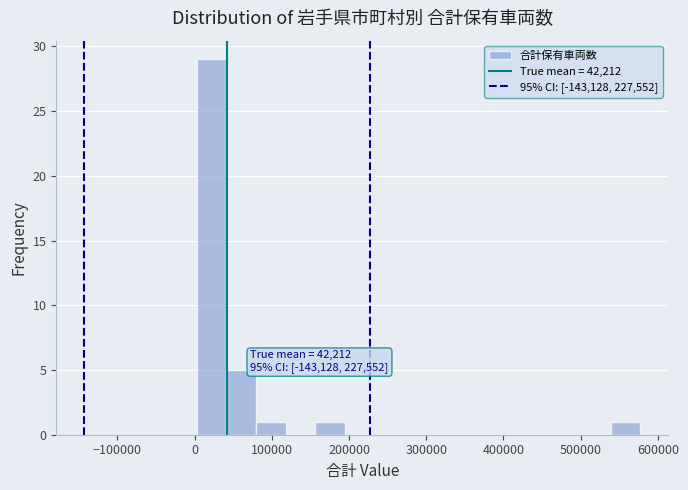

Read against the x-axis, roughly where is the centre of the tallest bar?

20000